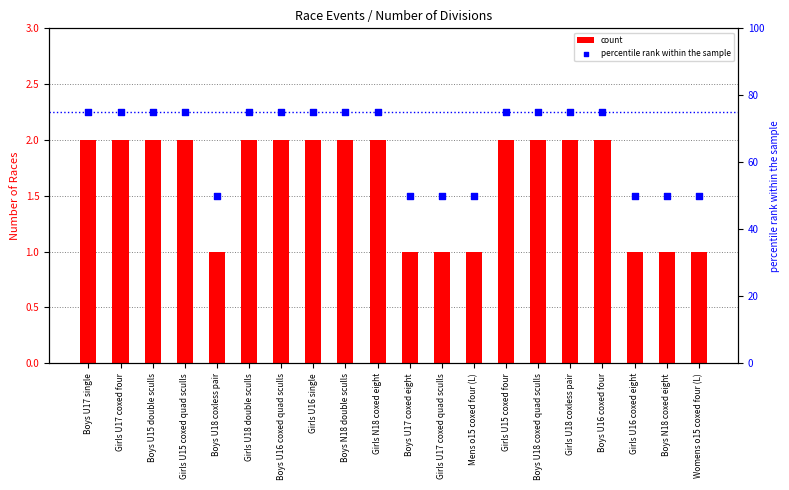

Is the value of count at Girls U17 coxed four greater than the value of percentile rank within the sample at Girls U15 coxed quad sculls?

No